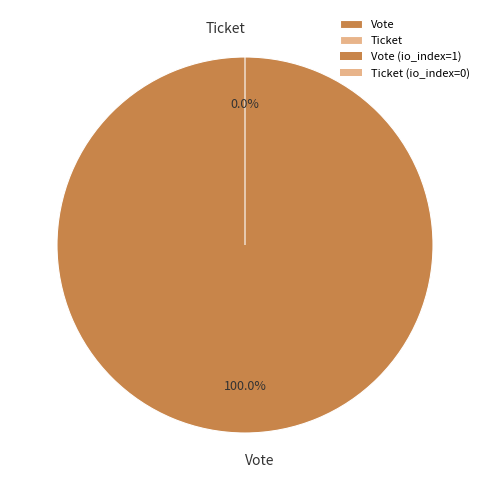

Which category has the biggest portion of the pie?

Vote